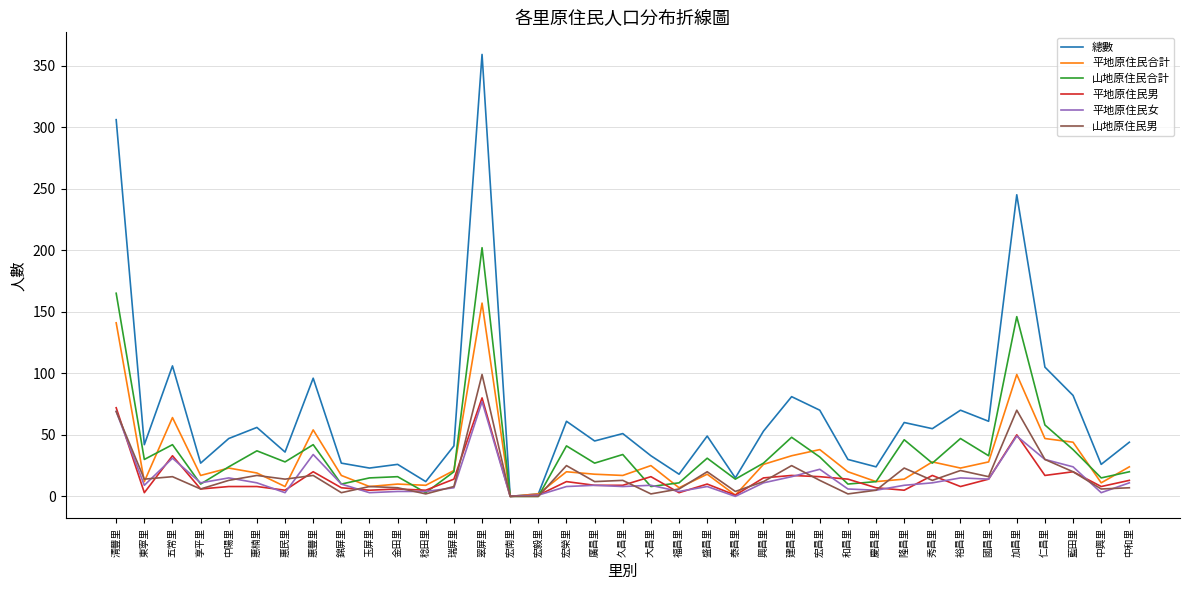

What is the maximum value for 山地原住民男?

99